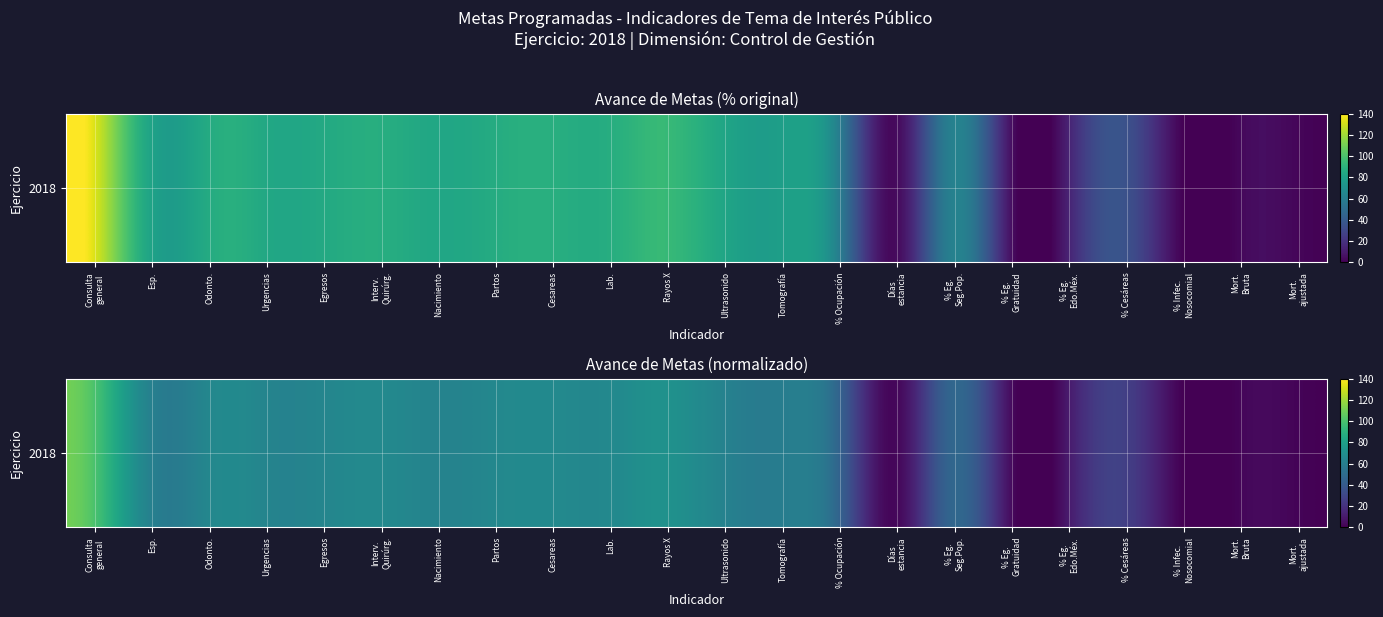

The chart shows a value of 64.6 at Odonto.. True or false?

True